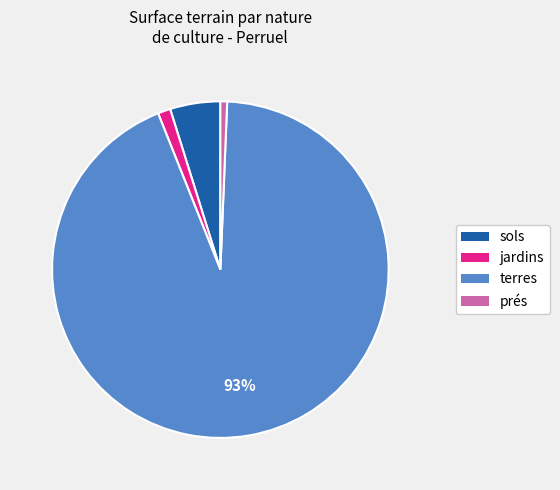

Does any single category account for the majority?

Yes